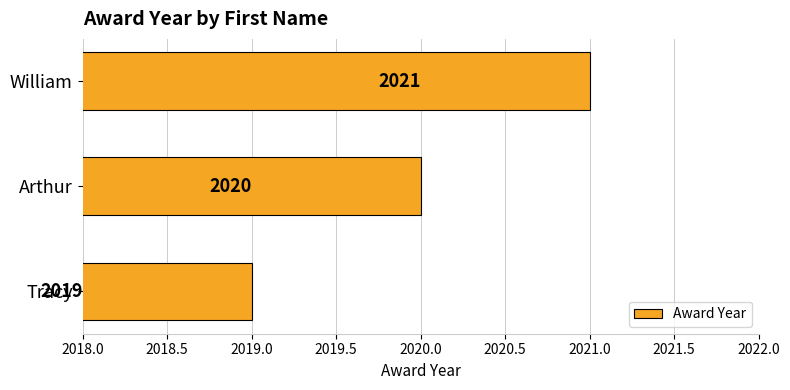

What is the ratio of the value at Tracy to the value at William?

1.0